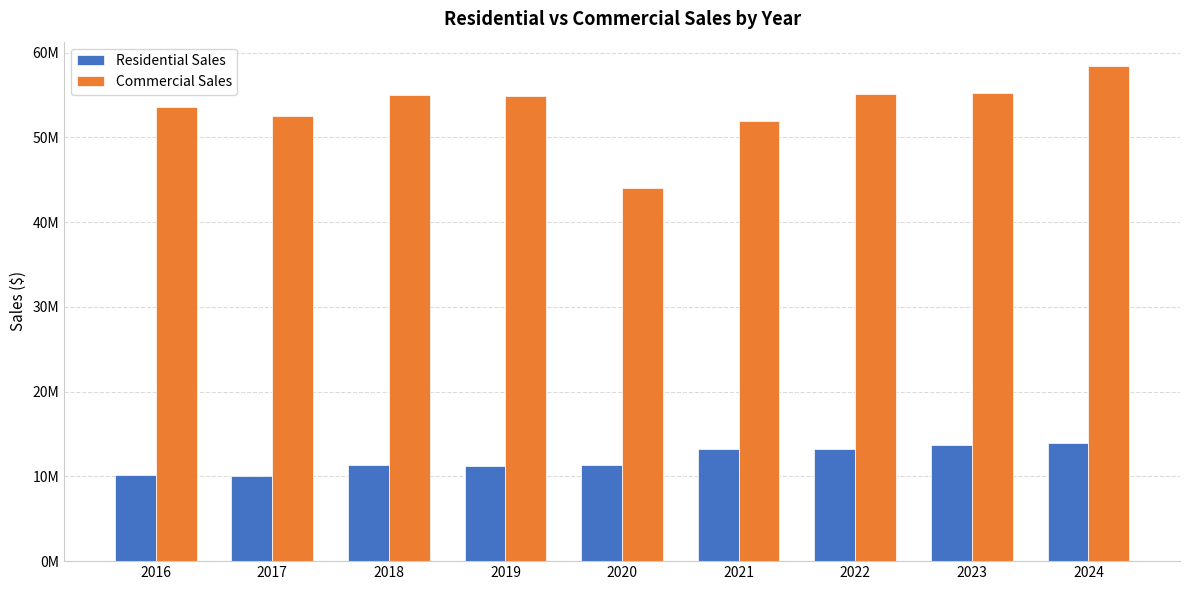

Rank the series by their maximum value, from lowest to highest.

Residential Sales, Commercial Sales